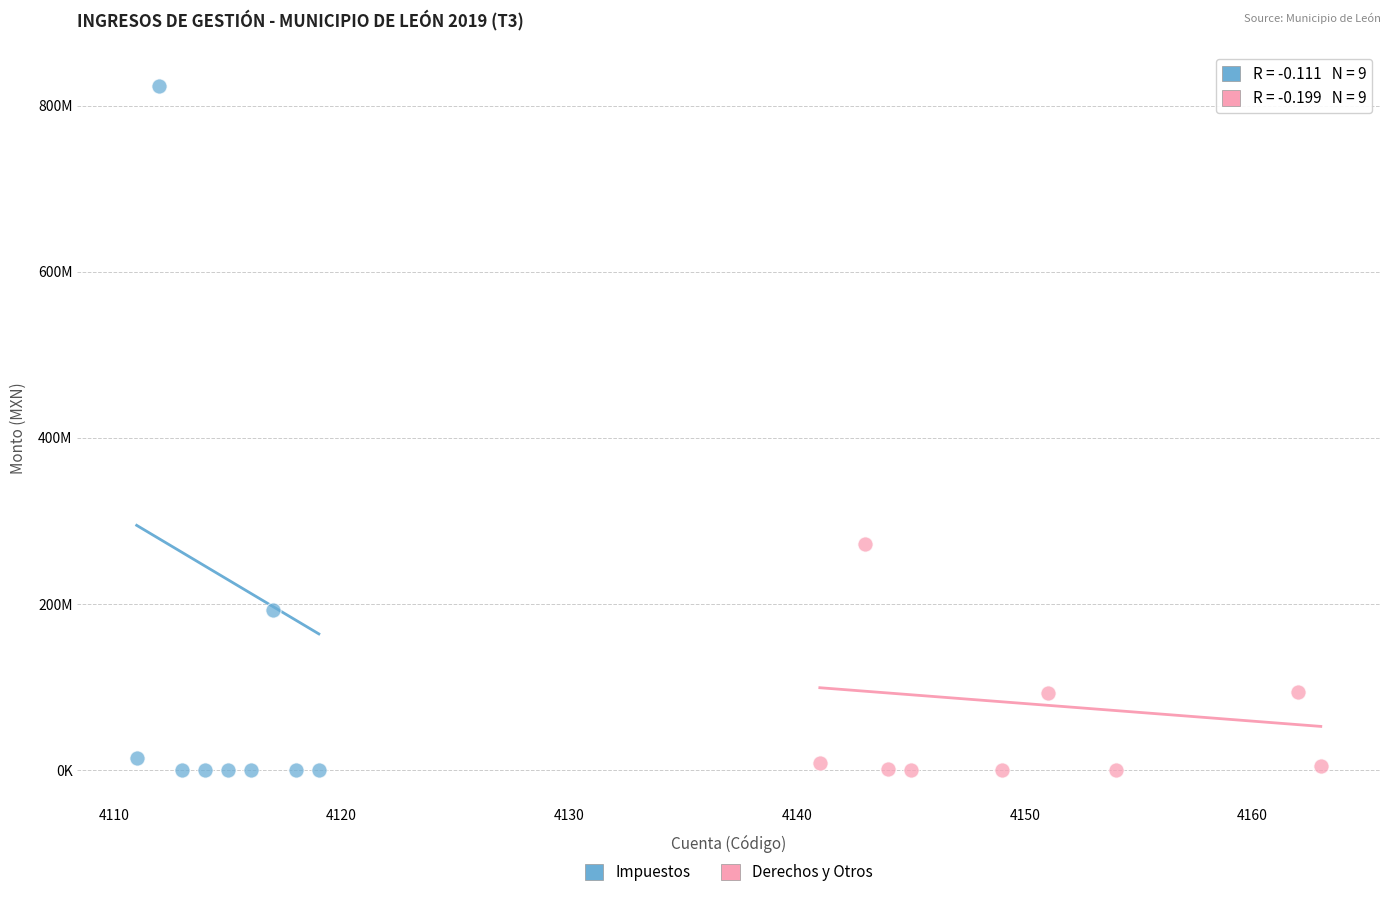

What are all the series names shown in the legend?

Impuestos, Derechos y Otros